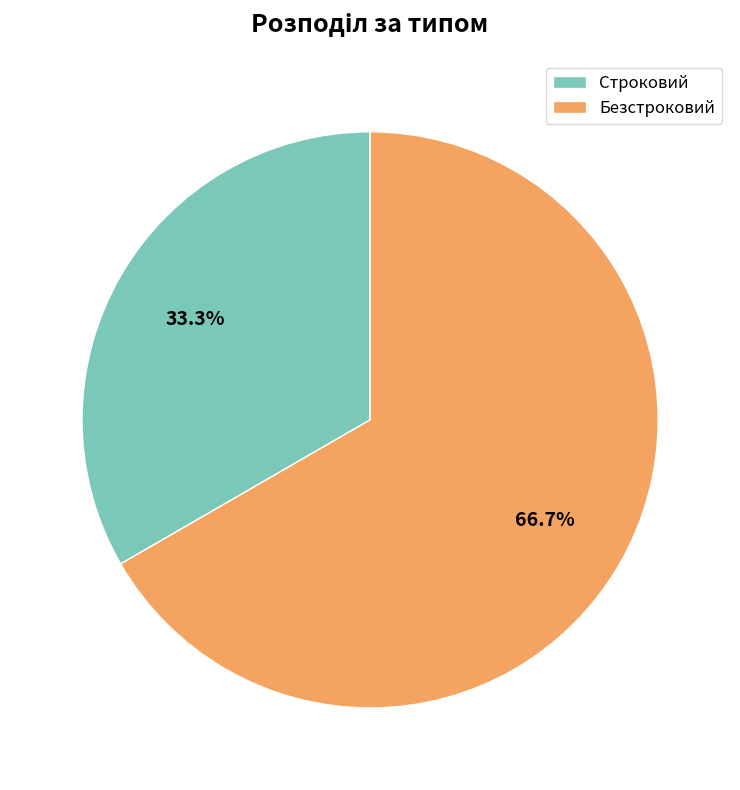

Do Безстроковий and Строковий together represent more than half of the pie?

Yes